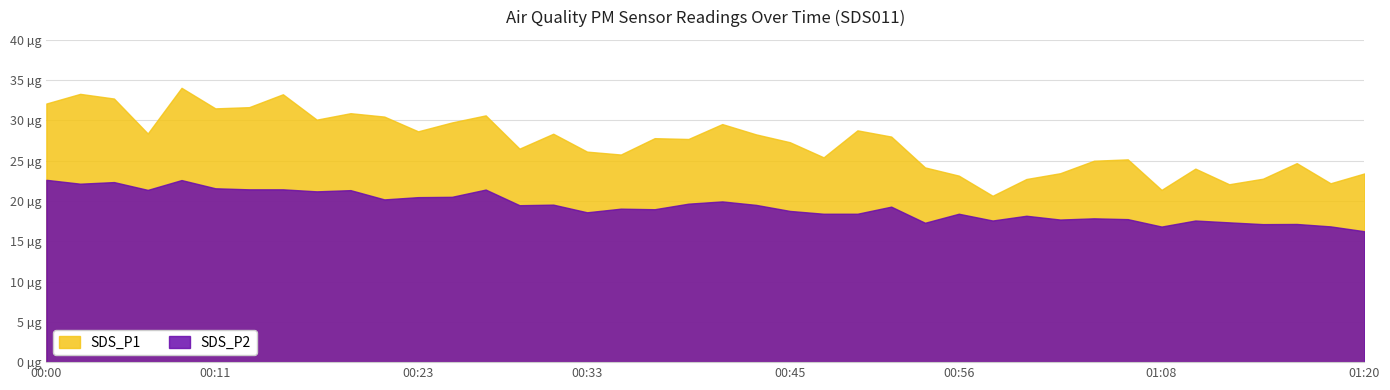

What are all the series names shown in the legend?

SDS_P1, SDS_P2